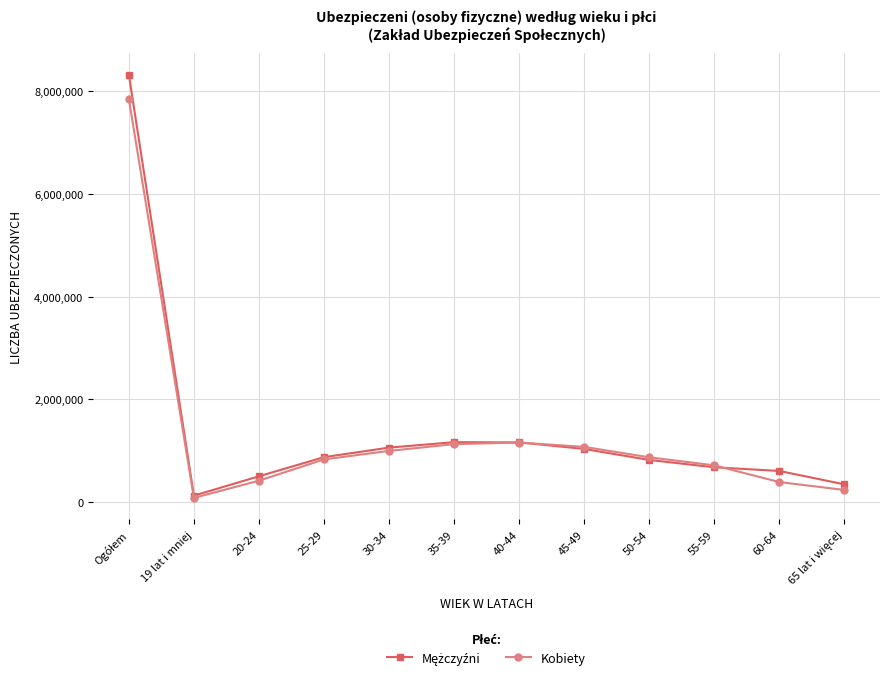

Count the number of categories in the chart.

12